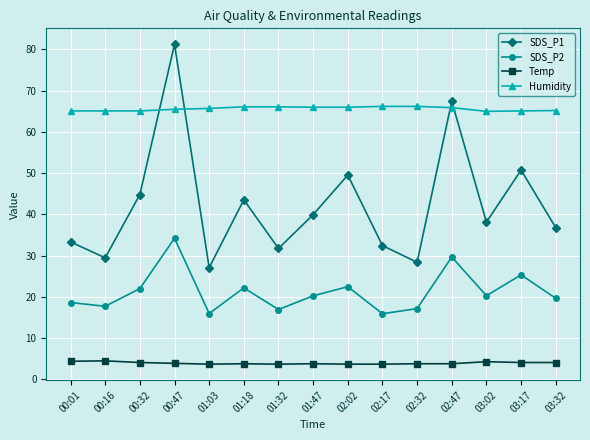

What is the sum of the Temp values at 01:18 and 00:47?

7.7